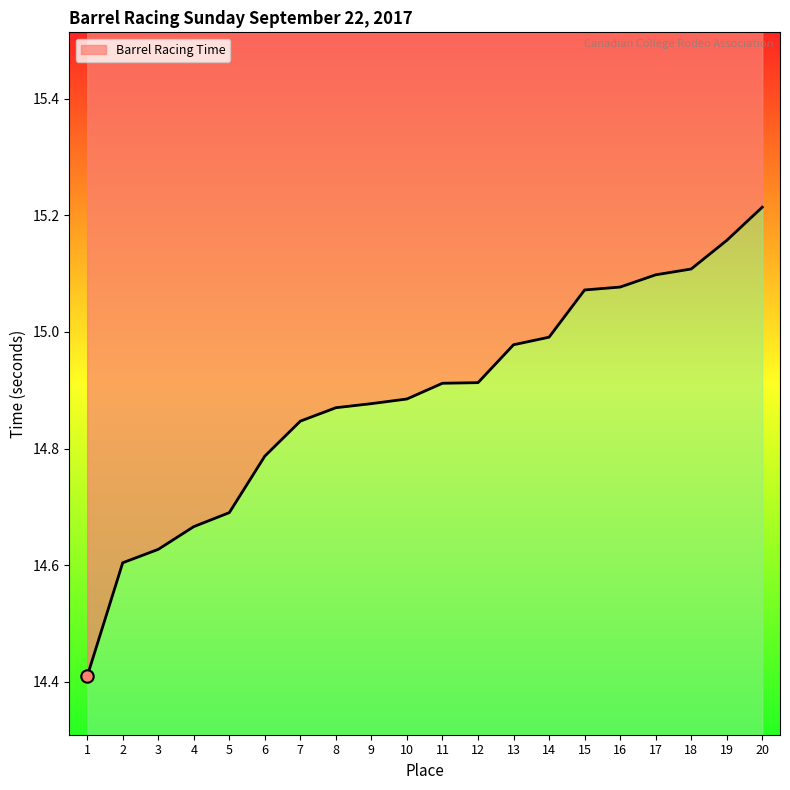

Between 7 and 14, which is larger?

14